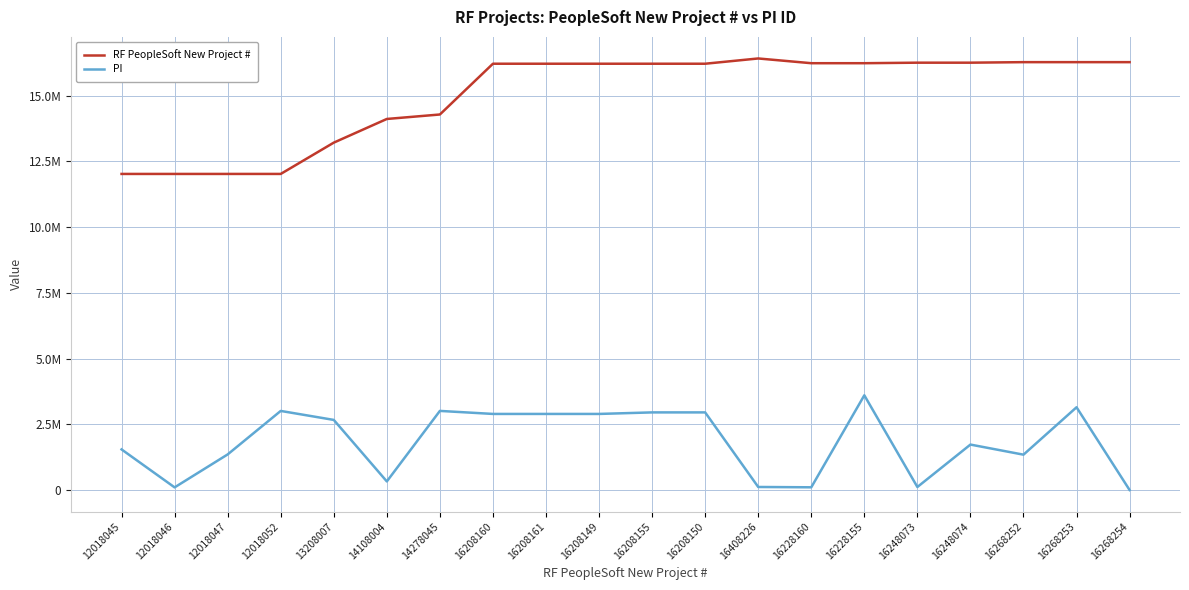

Rank the categories by RF PeopleSoft New Project # value from lowest to highest.

12018045, 12018046, 12018047, 12018052, 13208007, 14108004, 14278045, 16208149, 16208150, 16208155, 16208160, 16208161, 16228155, 16228160, 16248073, 16248074, 16268252, 16268253, 16268254, 16408226